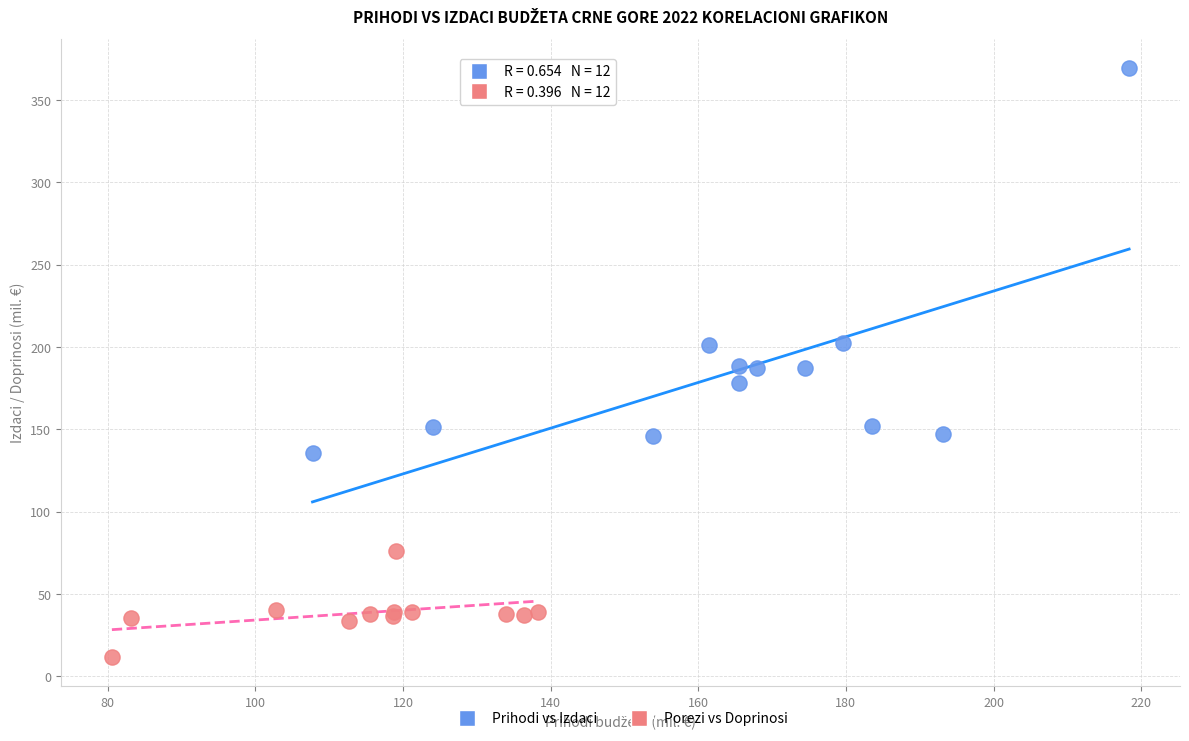

Which series reaches the minimum Y coordinate?

Porezi vs Doprinosi